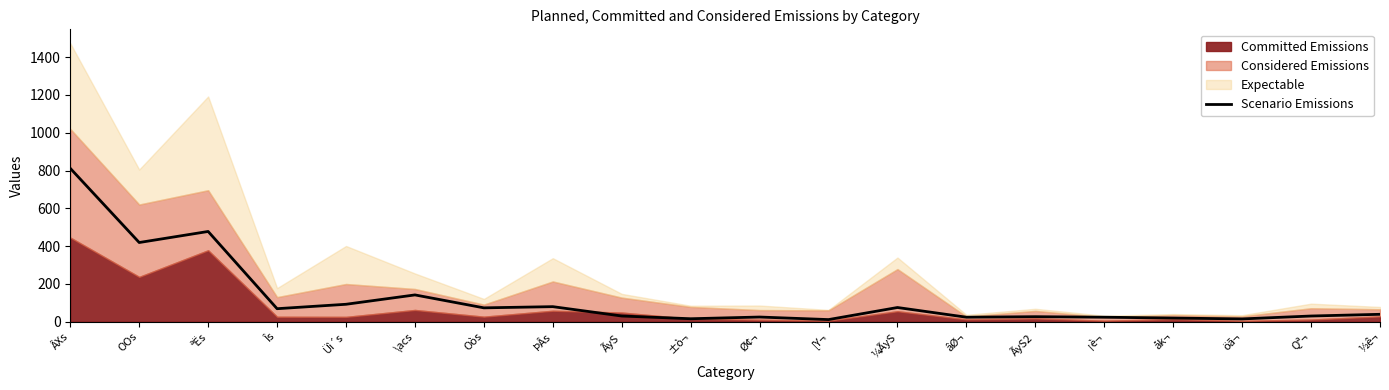

Read the value at Îs.

69.3